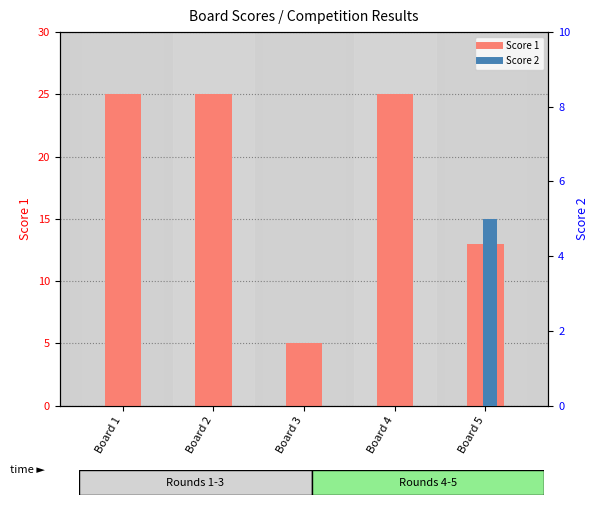

True or false: Score 2 has a value of 0 at Board 1.

True